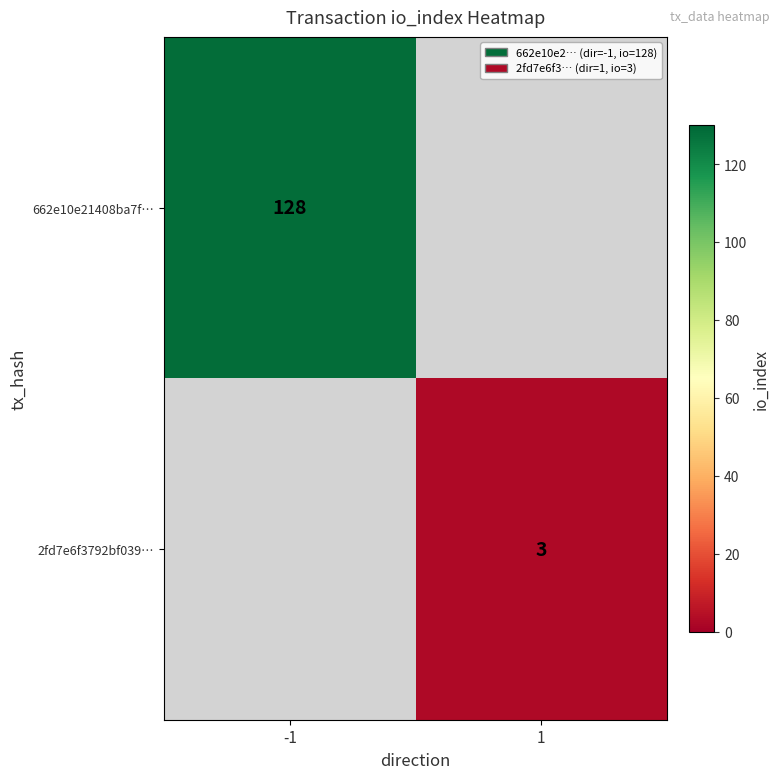

True or false: 662e10e21408ba7f⋯ has a value of 128 at -1.

True